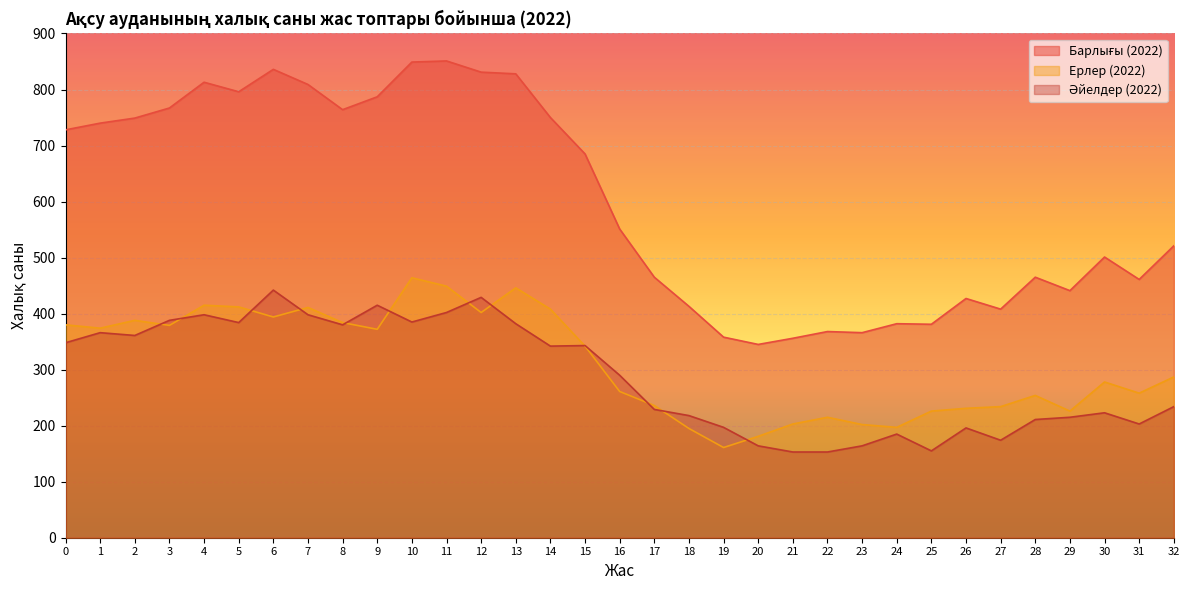

Which category has the highest value in the Әйелдер (2022) series?

6